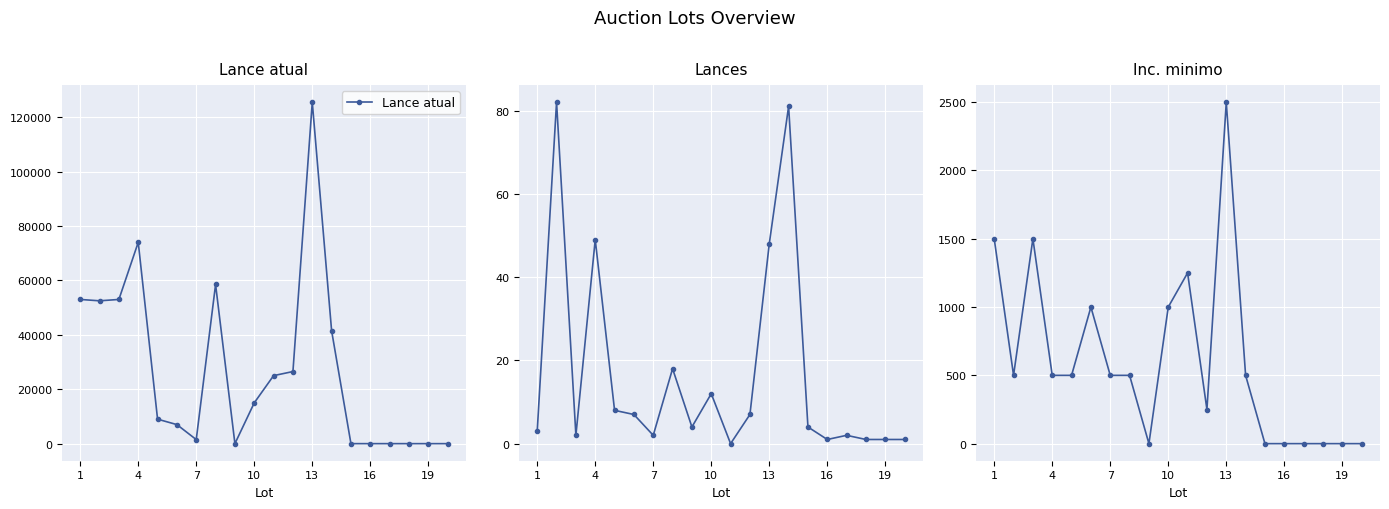

Which series changed the most between 1 and 14?

Lance atual